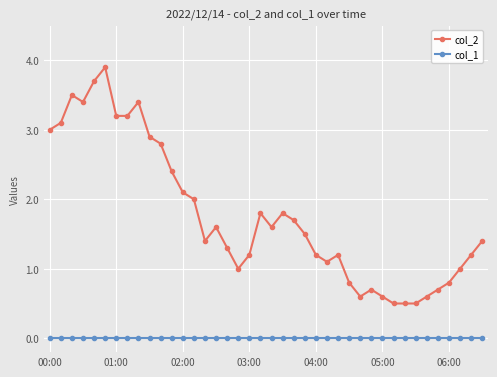

Does the chart have visible grid lines?

Yes